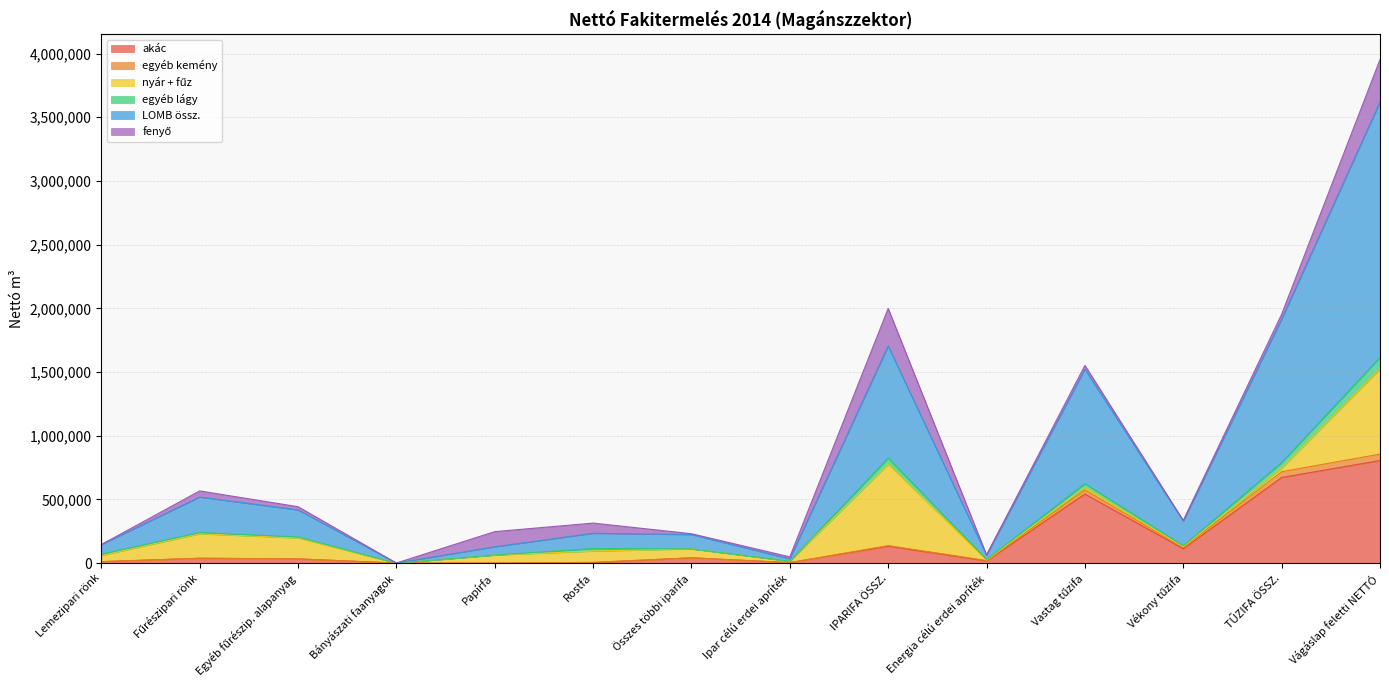

What is the sum of all akác values?

2416506